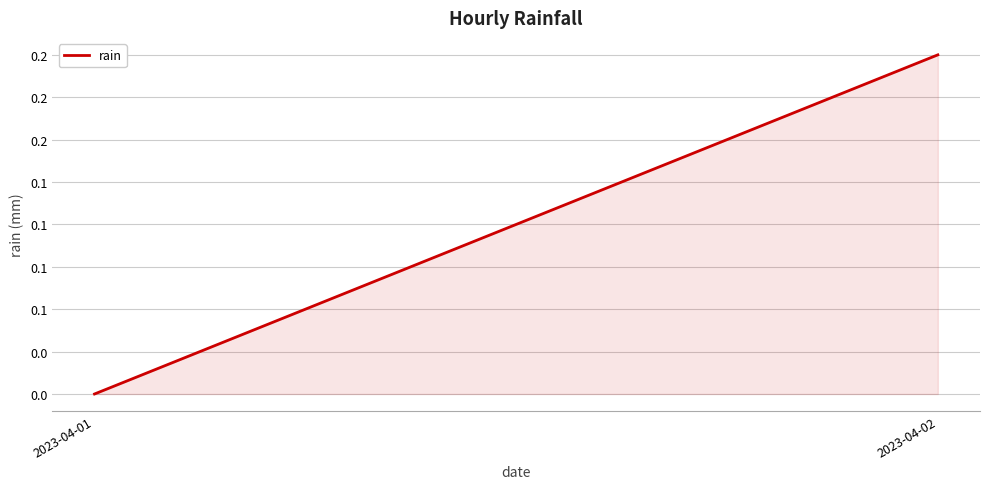

How many values are between 0 and 1?

2